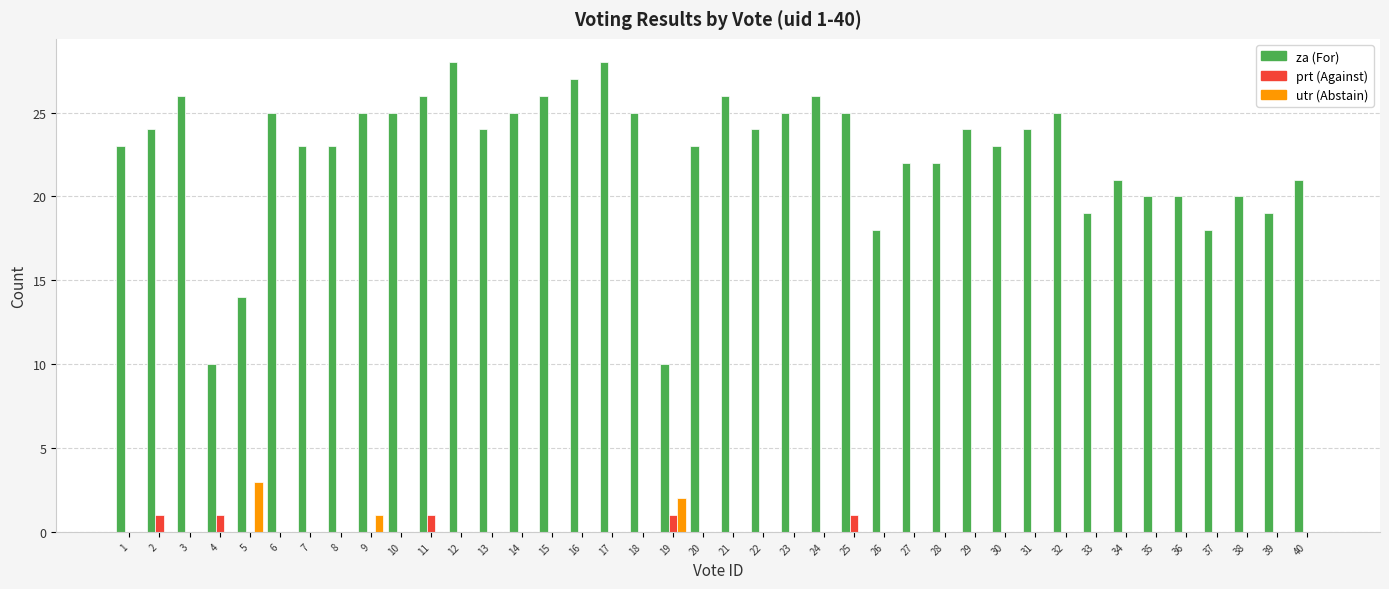

Count the number of categories in the chart.

40